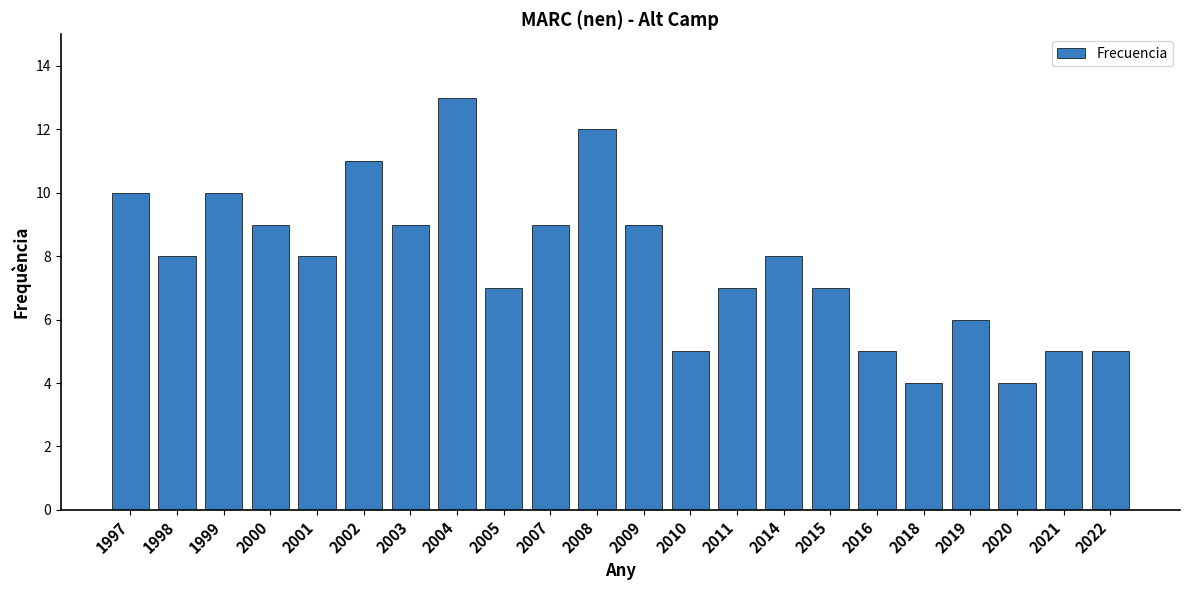

What is the maximum value shown in the chart?

13